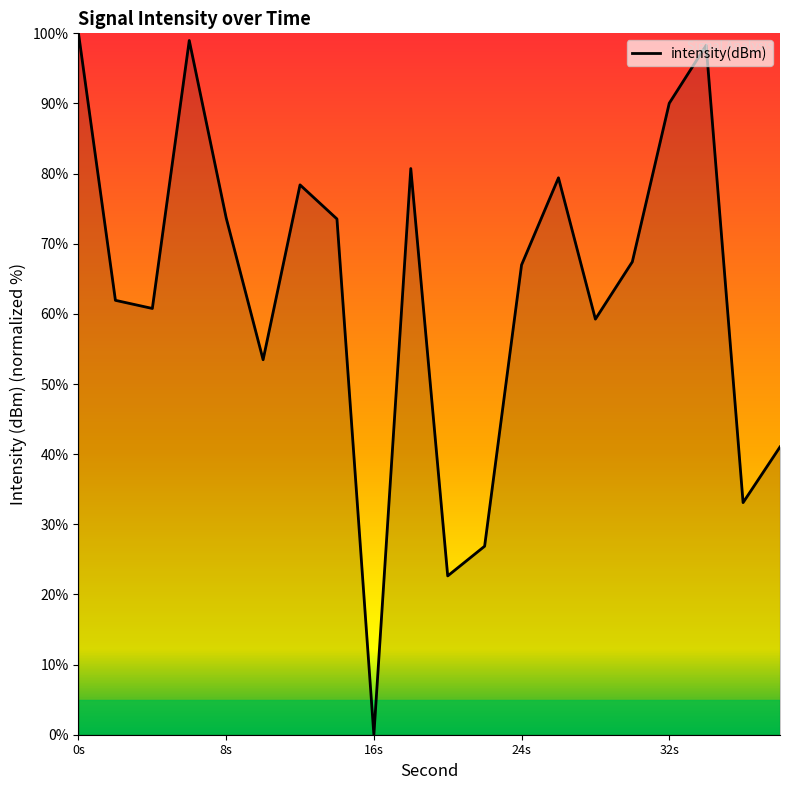

What is the difference between the maximum and minimum values?

100.0